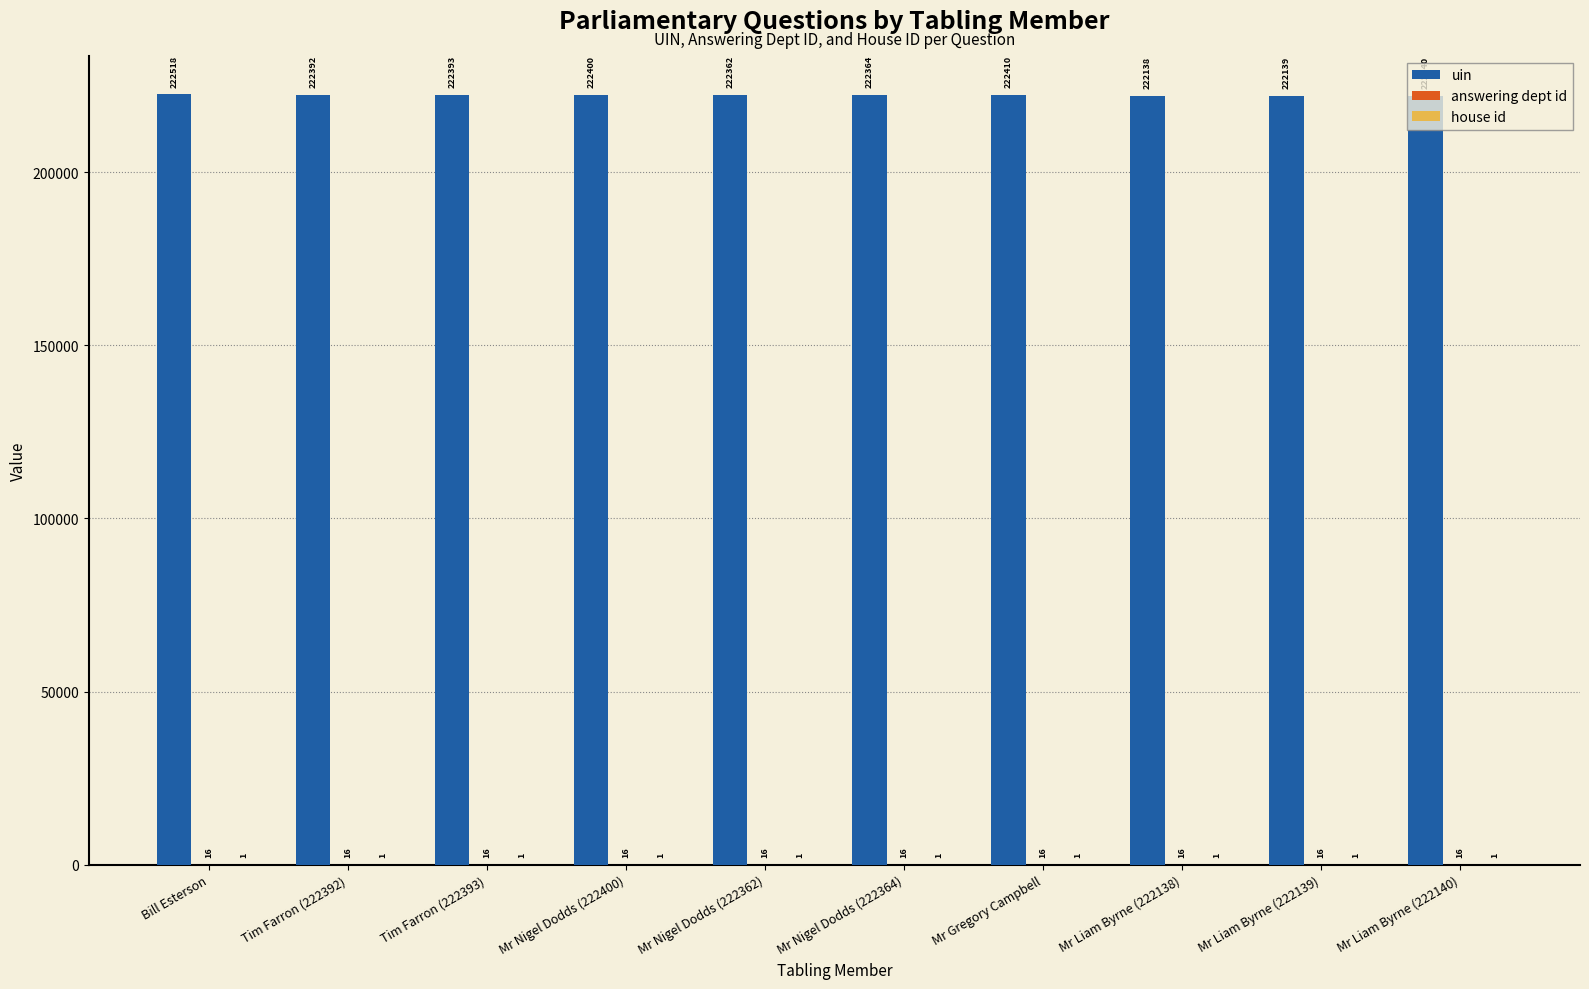

Which label corresponds to the largest value in the chart?

Bill Esterson